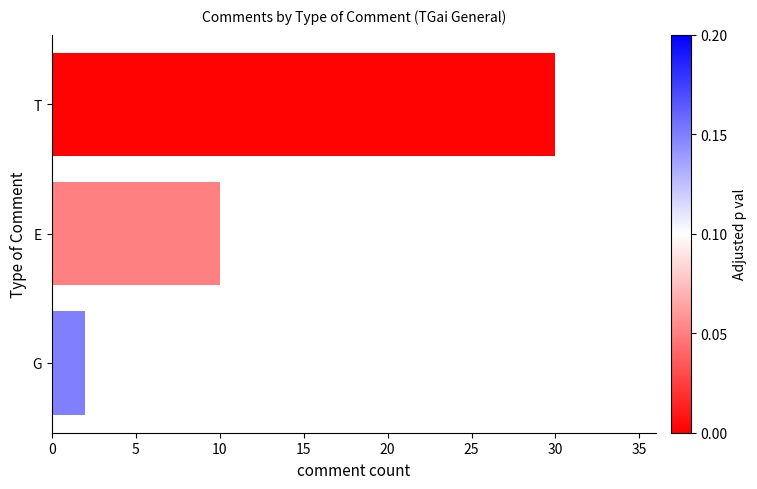

How many data points are above 10?

1